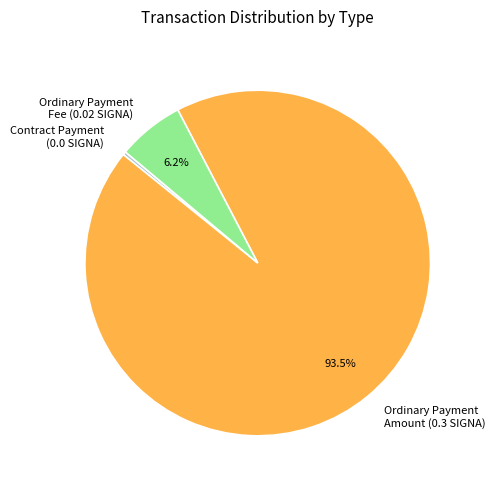

Which slice is the largest?

Ordinary Payment Amount (0.3 SIGNA)